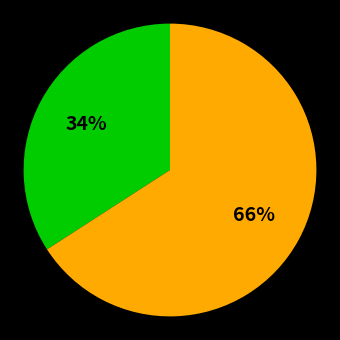

To the nearest percent, what is the difference between the largest and smallest slice percentages?

32%